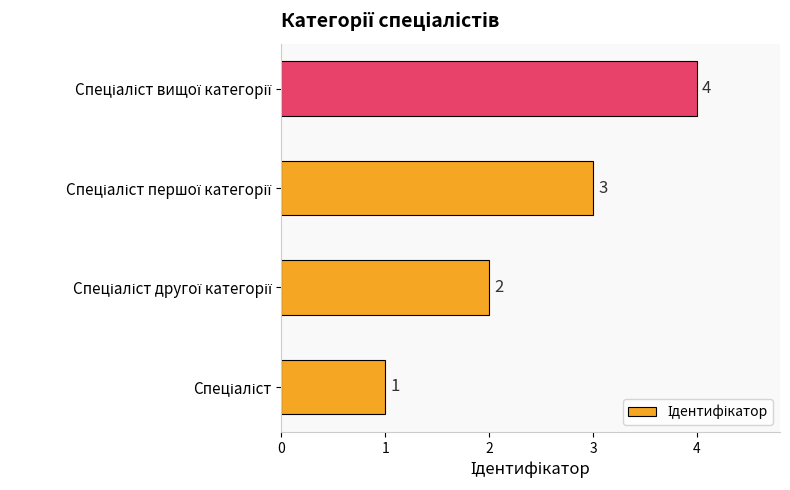

How many values are between 2 and 4?

3